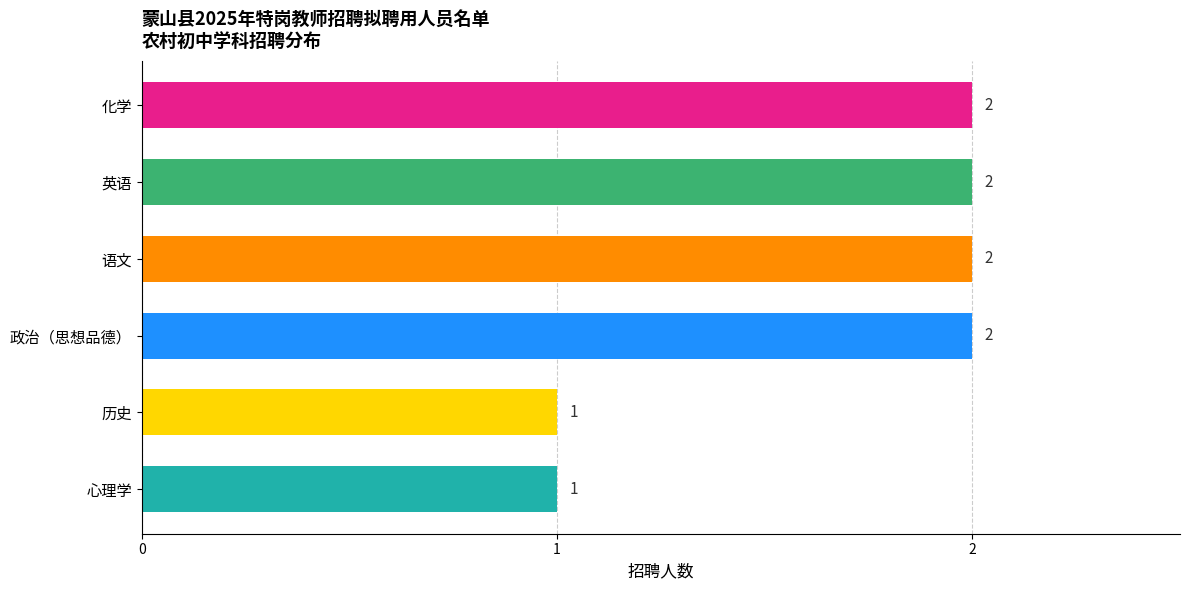

The chart shows a value of 1 at 英语. True or false?

False